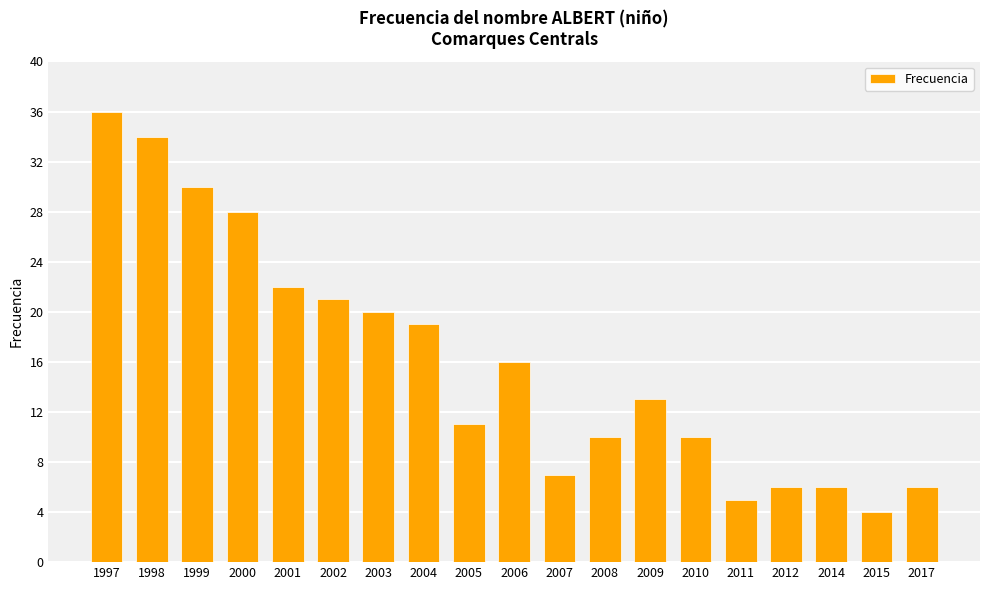

Which has a higher value, 2008 or 2001?

2001